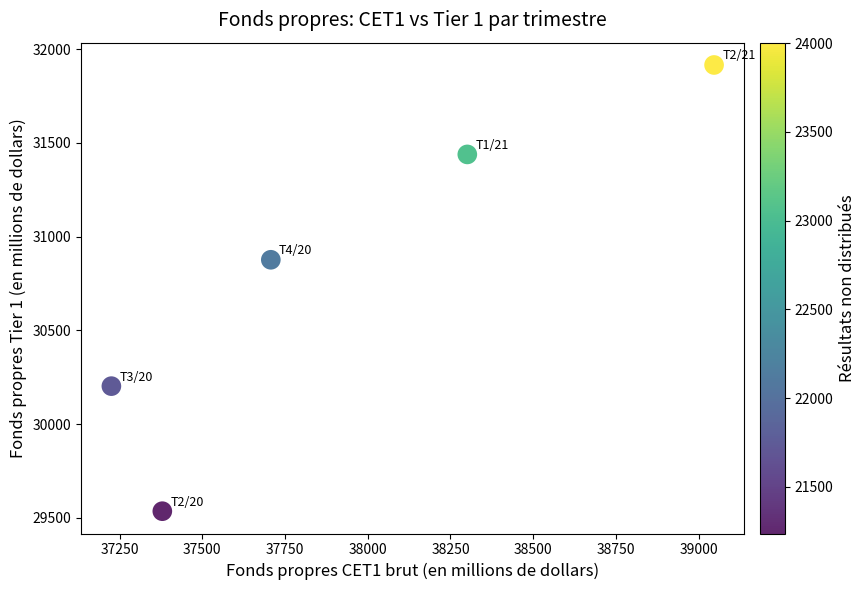

What is the average X value?

37932